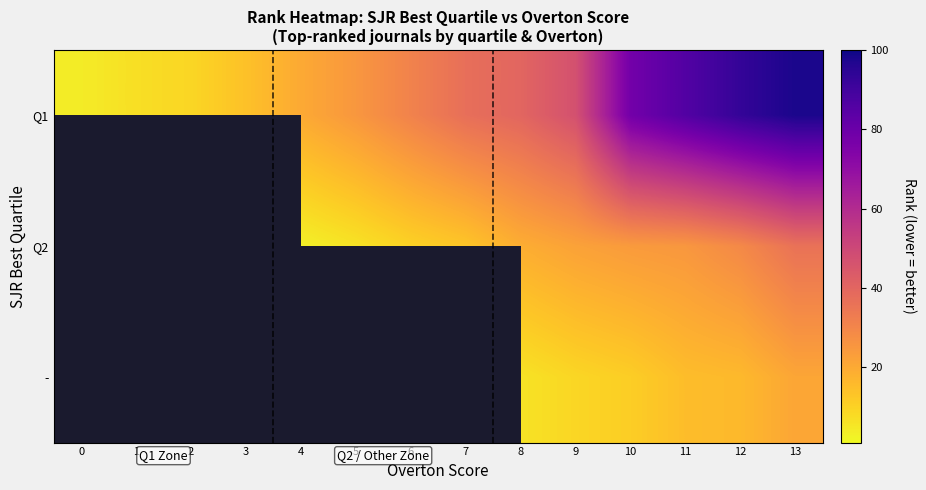

At which label is Q1 closest to 51?

9